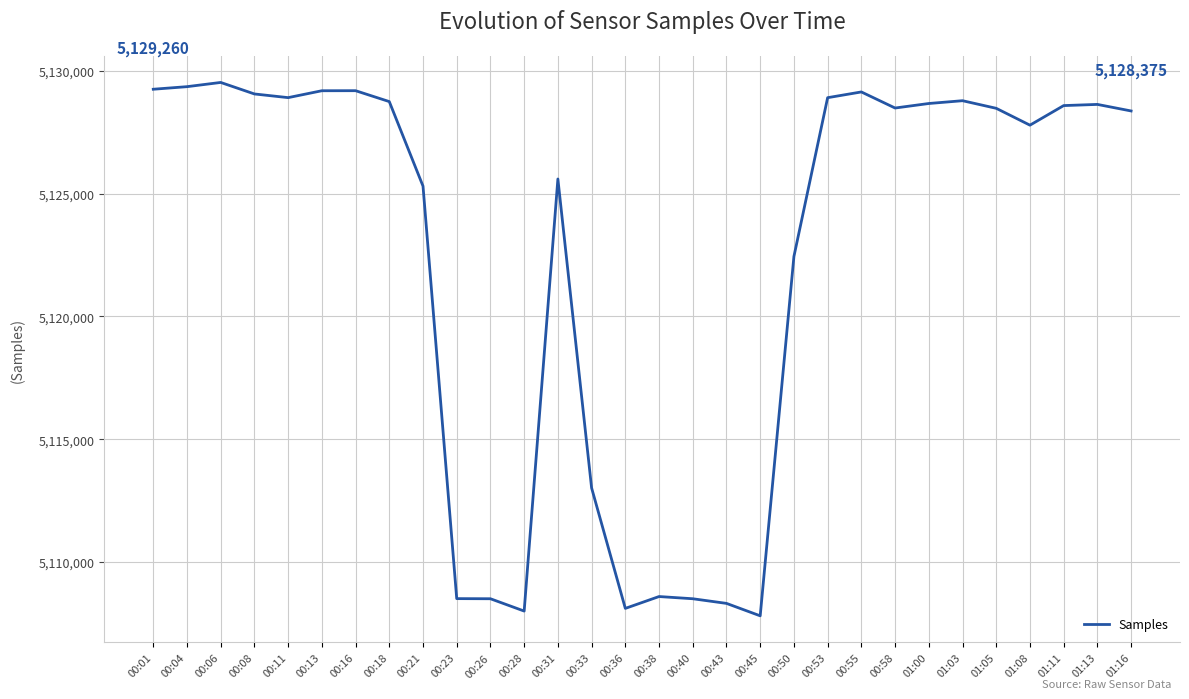

What is the approximate value at 00:36, to the nearest 10?

5108100